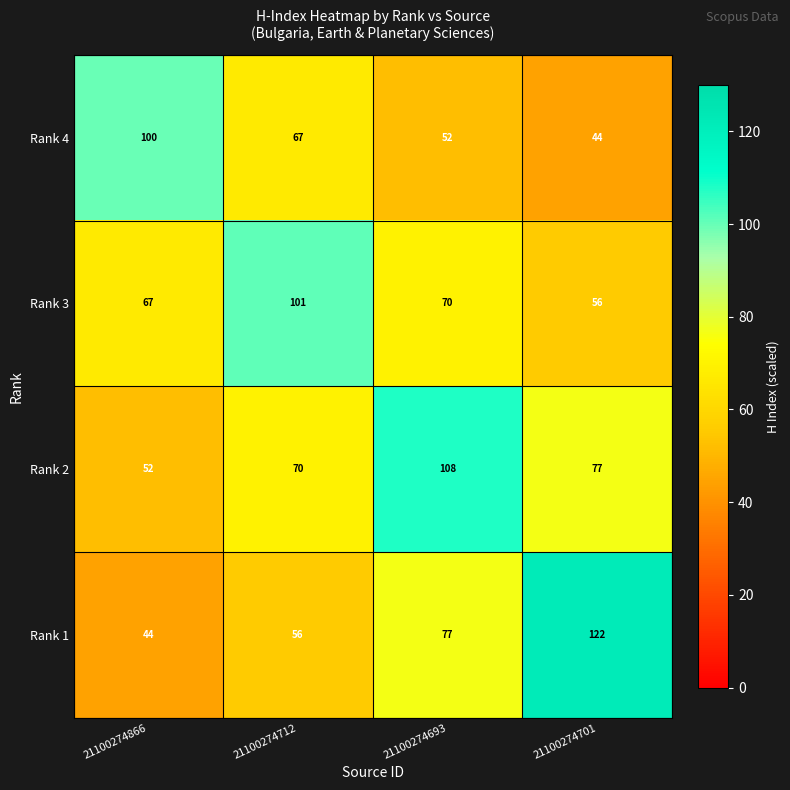

Reading left to right, extract all data points from this chart.

Rank 4: 100	67	52	44
Rank 3: 67	101	70	56
Rank 2: 52	70	108	77
Rank 1: 44	56	77	122